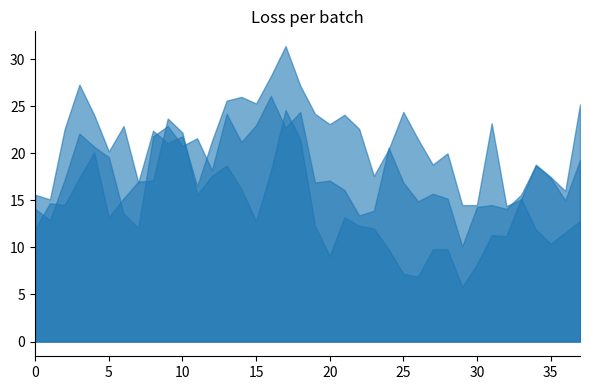

What is the difference between the second highest and minimum values in the col_3 series?

17.9